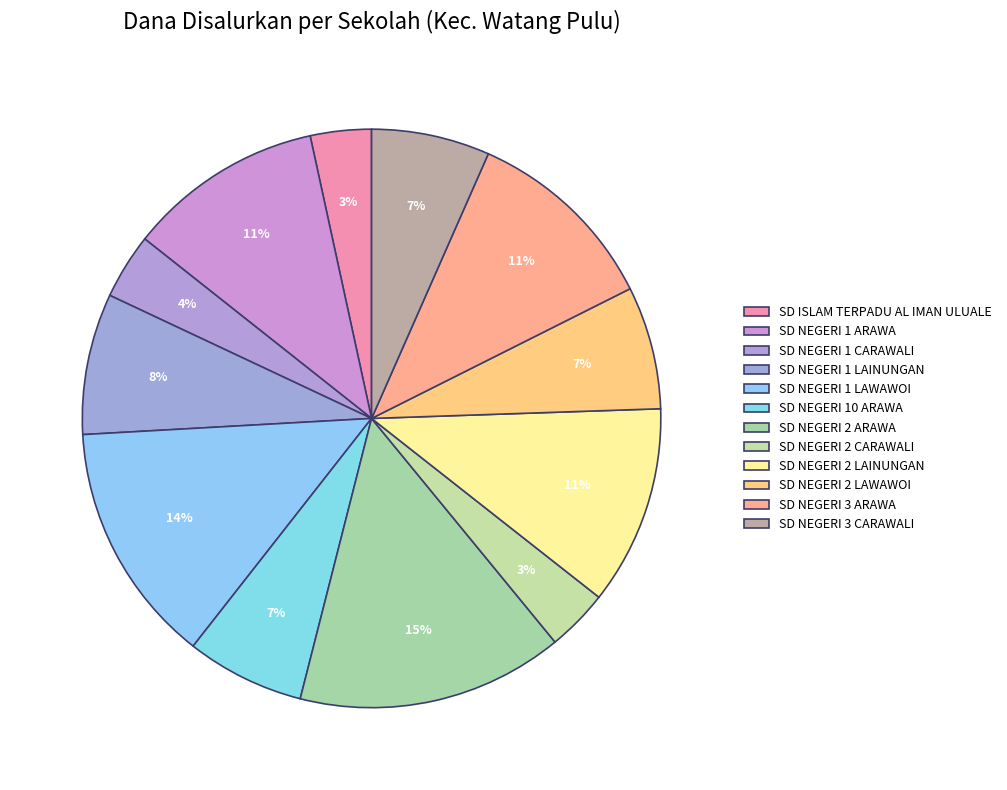

Count the number of slices in the pie.

12